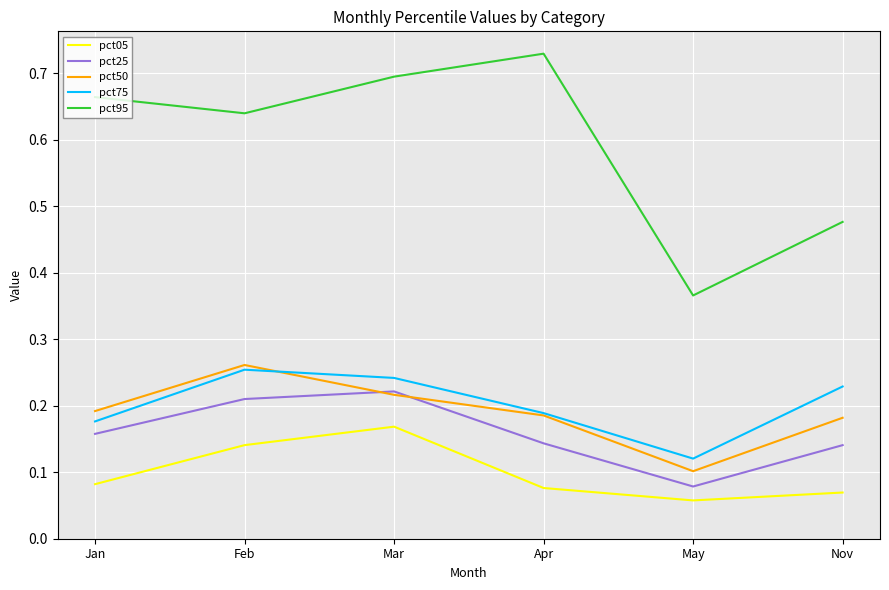

Which series changed the most between Mar and Apr?

pct05